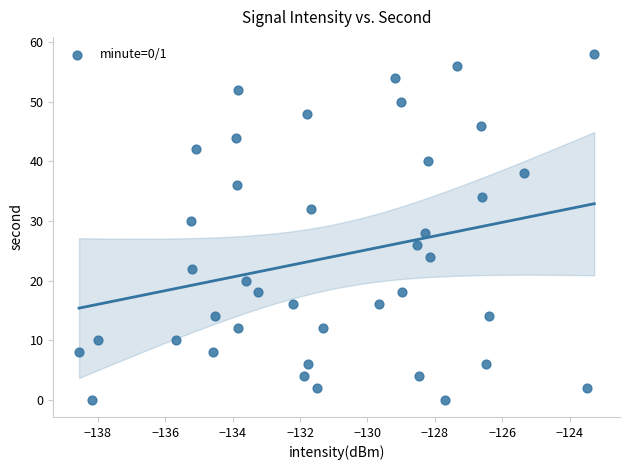

What is the range of Y values (max minus min)?

58